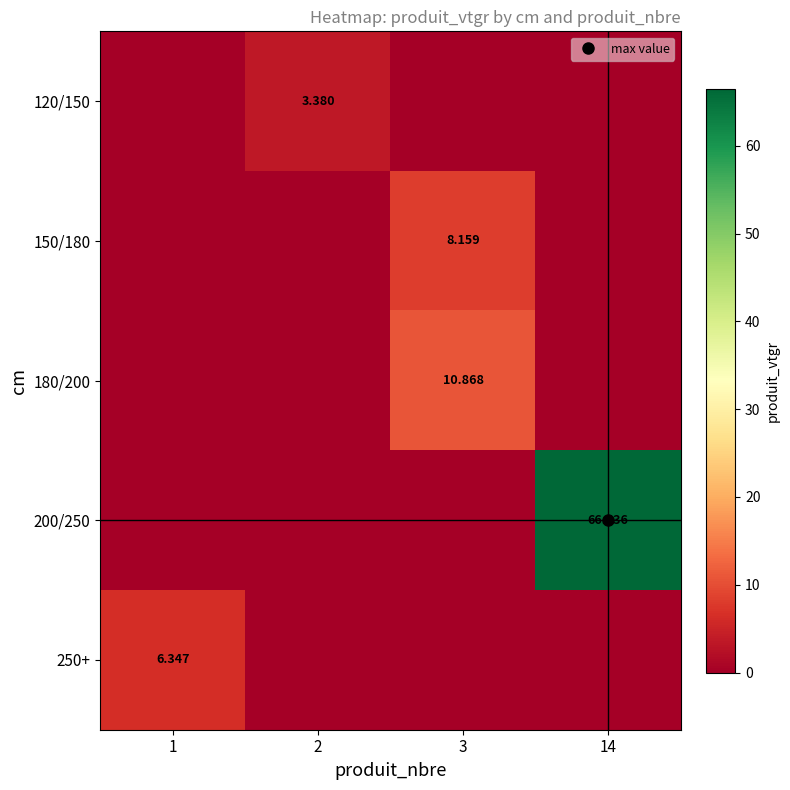

What is the sum of all 250+ values?

6.3